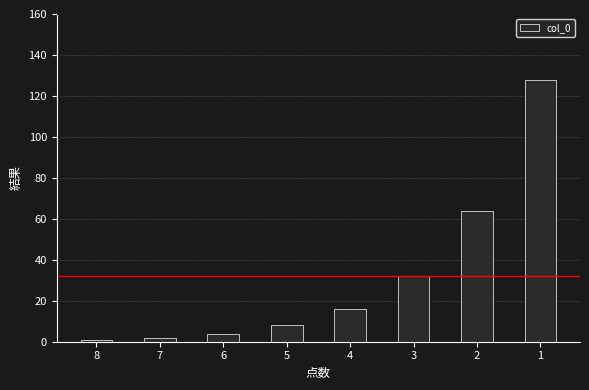

What is the difference between the maximum and second lowest values?

126